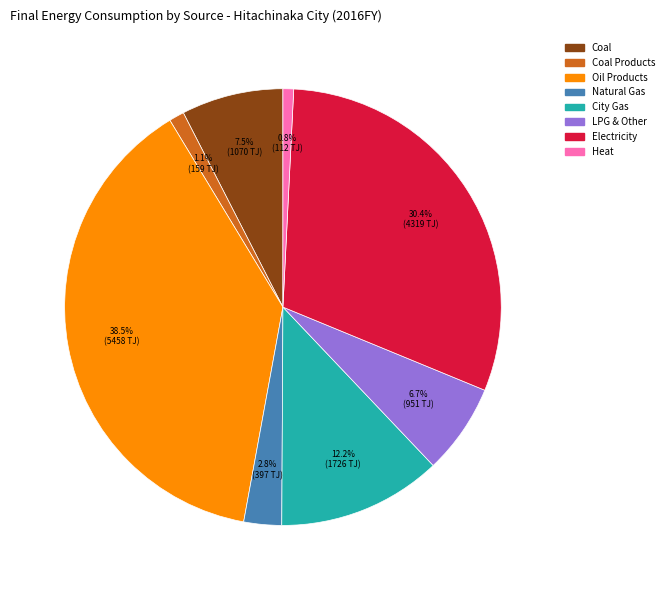

Is there any slice that represents more than half of the pie?

No